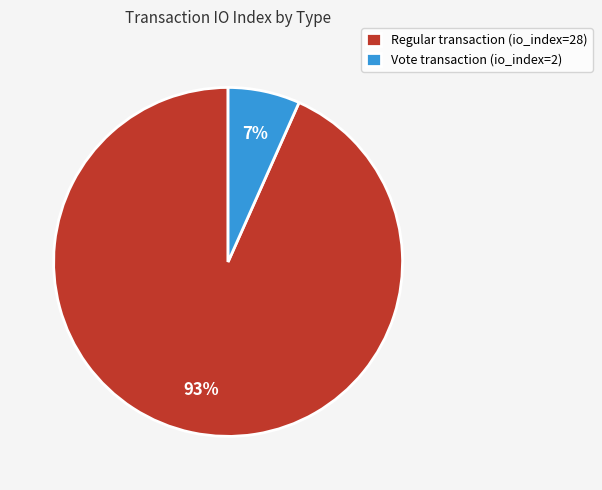

Between Regular transaction (io_index=28) and Vote transaction (io_index=2), which is larger?

Regular transaction (io_index=28)